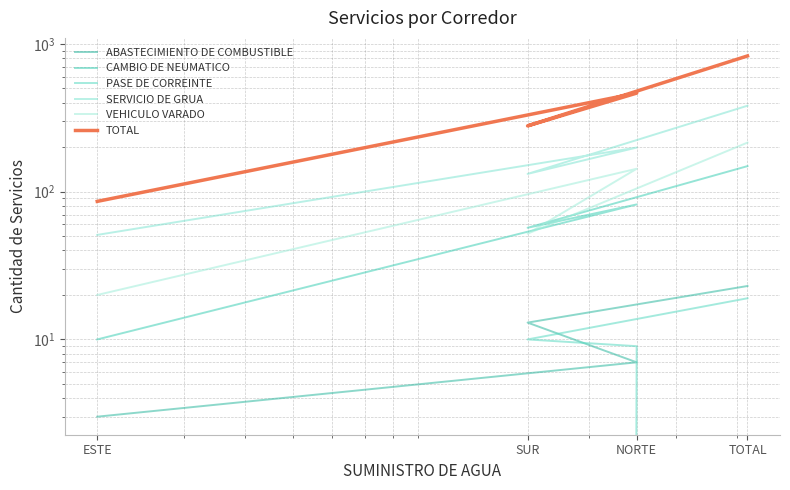

Does the chart have visible grid lines?

Yes